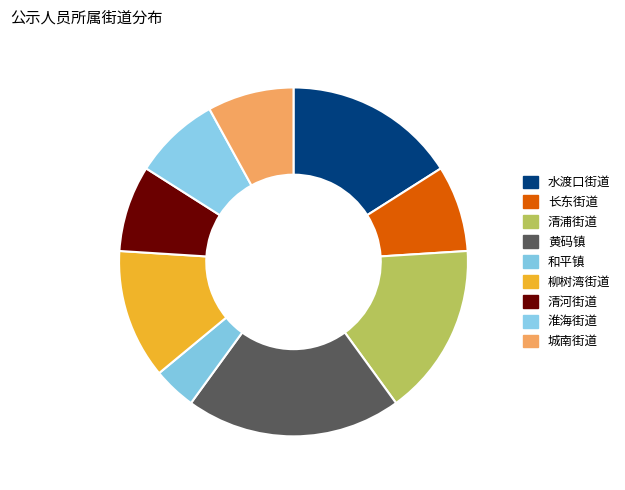

What is the largest slice in the pie chart?

黄码镇